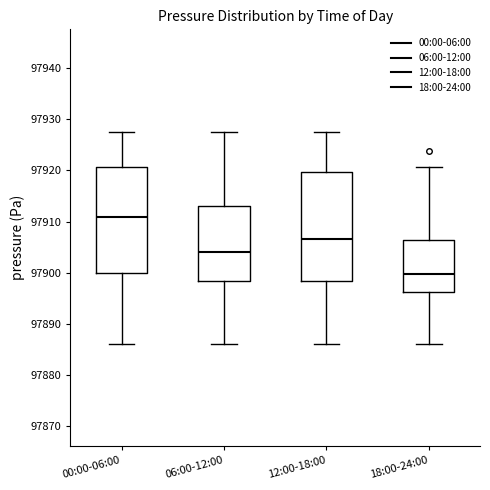

Where is the upper edge of the box for 00:00-06:00 on the y-axis? The values are not printed on the chart, so give them approximately, as read against the axis.

97921